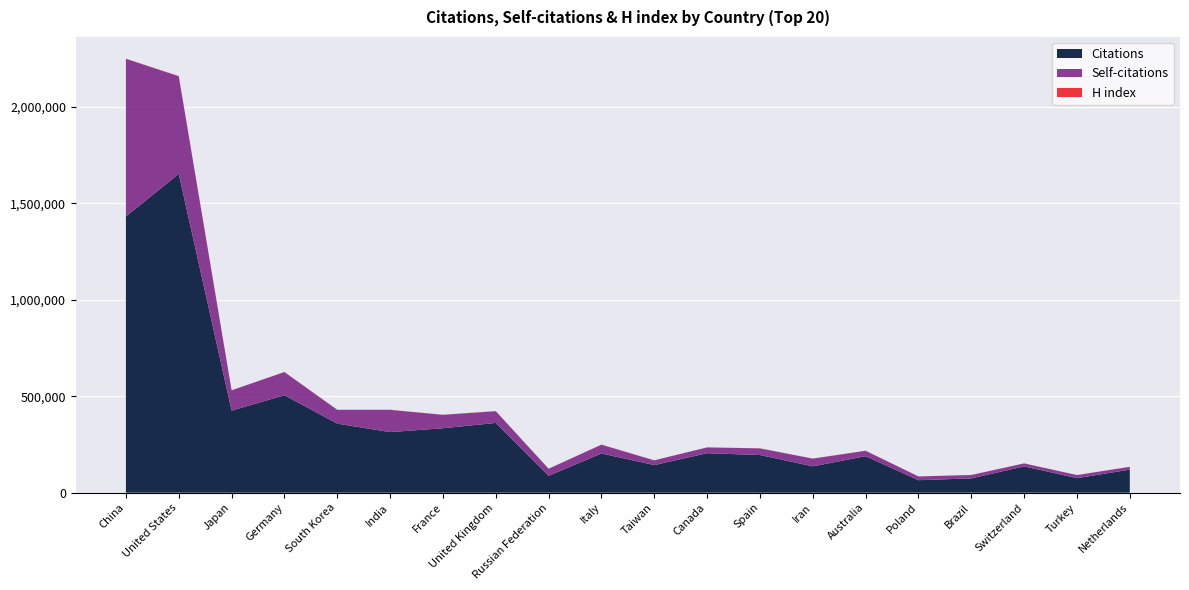

Reading left to right, extract all data points from this chart.

Citations: China=1432011	United States=1653132	Japan=425609	Germany=505287	South Korea=357978	India=314063	France=334073	United Kingdom=361613	Russian Federation=87373	Italy=203114	Taiwan=143072	Canada=204696	Spain=195210	Iran=136534	Australia=189040	Poland=64649	Brazil=74209	Switzerland=136273	Turkey=75320	Netherlands=119504
Self-citations: China=817970	United States=506301	Japan=105048	Germany=120068	South Korea=71595	India=115464	France=69593	United Kingdom=60846	Russian Federation=36725	Italy=45734	Taiwan=24520	Canada=29938	Spain=34409	Iran=40070	Australia=28122	Poland=19442	Brazil=17425	Switzerland=15406	Turkey=16008	Netherlands=14378
H index: China=770	United States=1137	Japan=599	Germany=658	South Korea=512	India=453	France=547	United Kingdom=652	Russian Federation=310	Italy=434	Taiwan=349	Canada=461	Spain=442	Iran=279	Australia=503	Poland=259	Brazil=279	Switzerland=446	Turkey=265	Netherlands=430